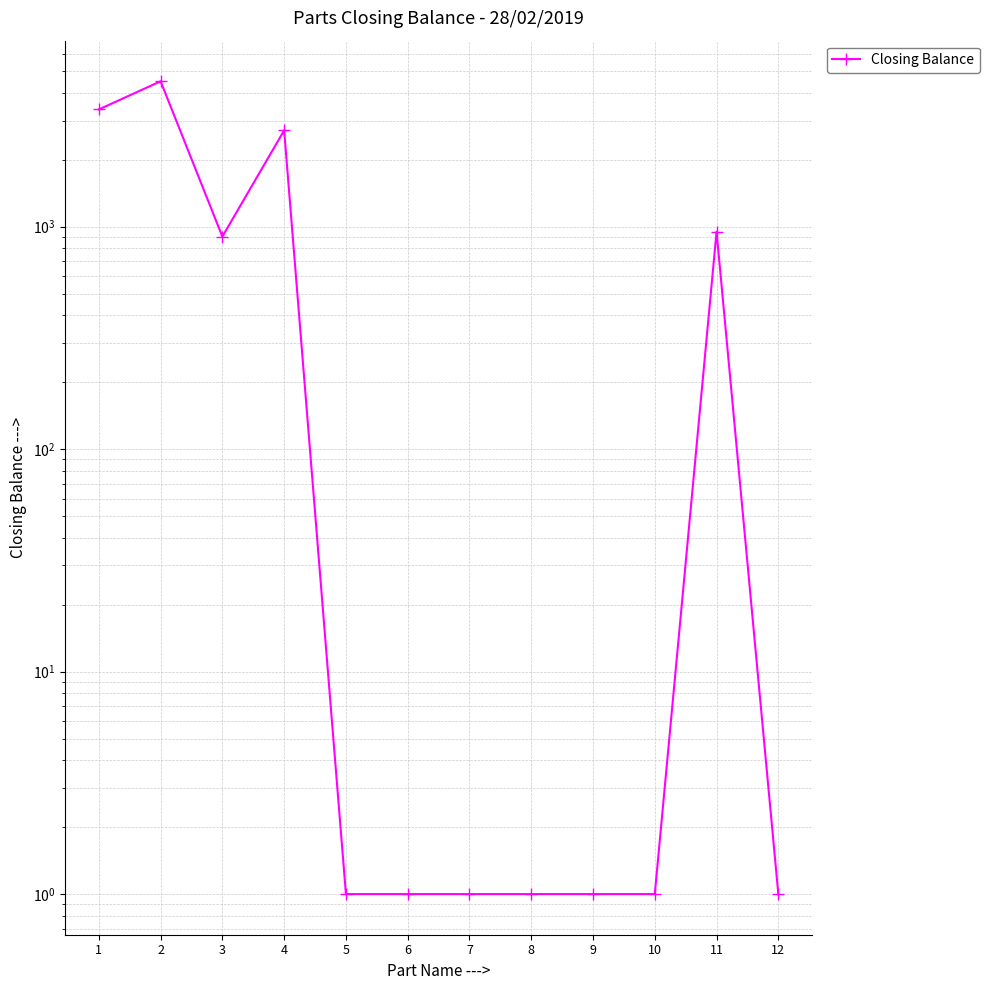

What is the sum of all values?

12442